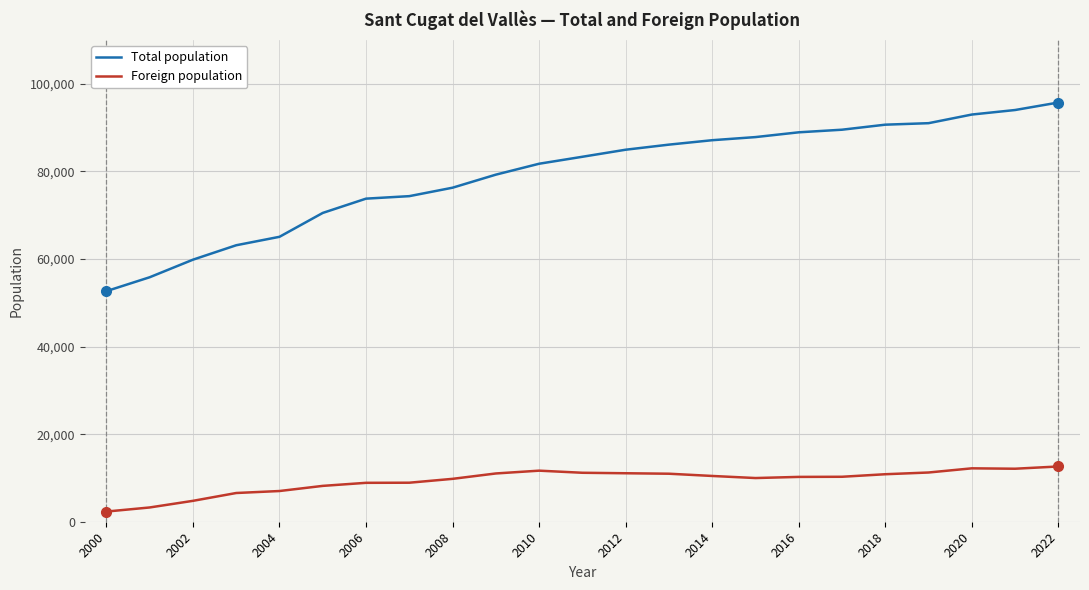

Which series has the largest range (max minus min)?

Total population